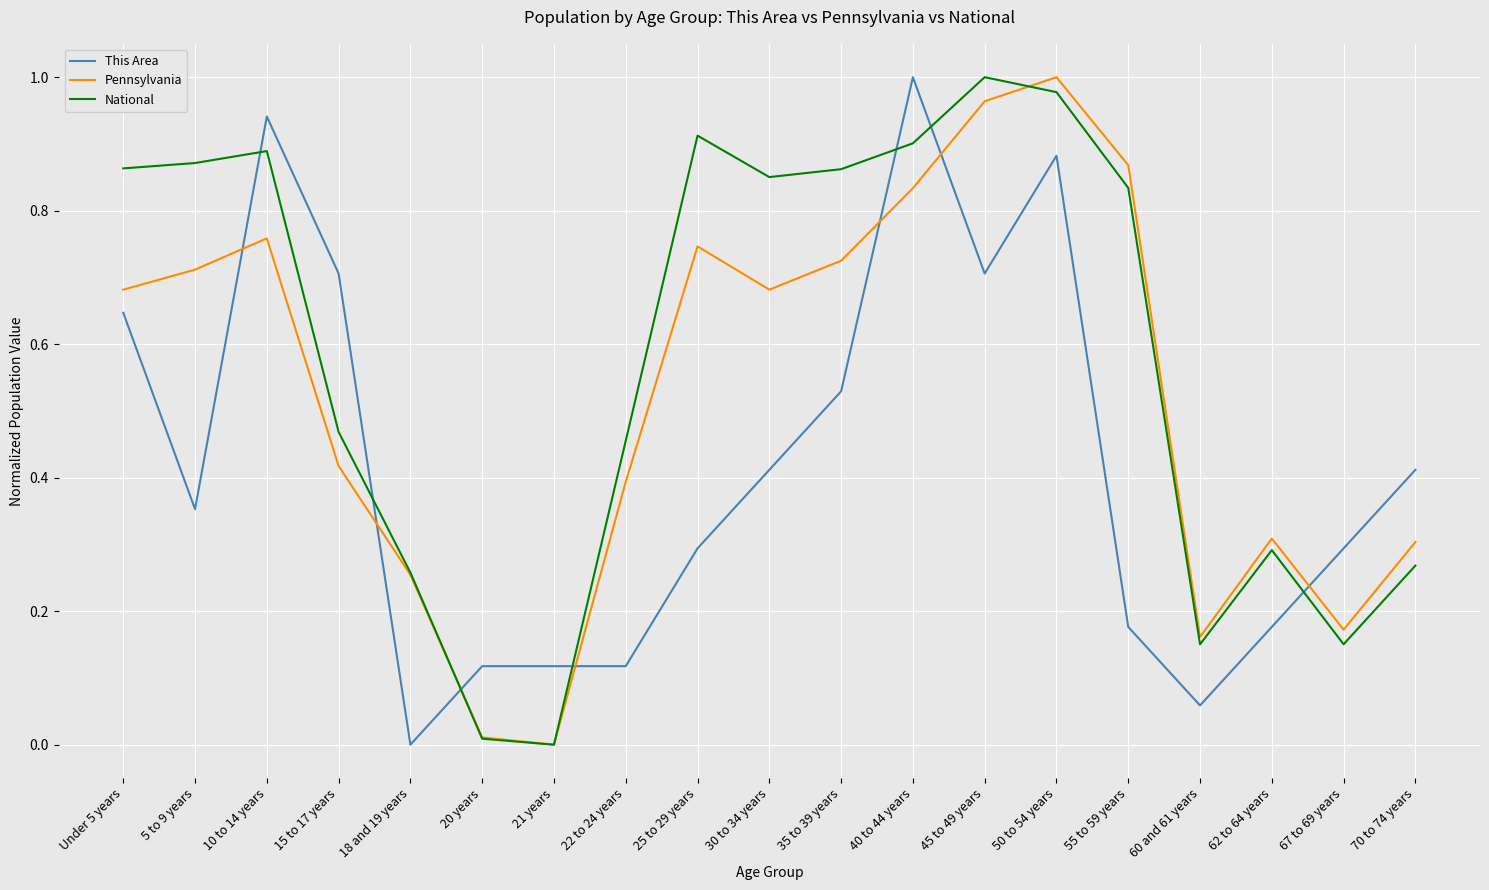

Which category has the highest value in the Pennsylvania series?

50 to 54 years